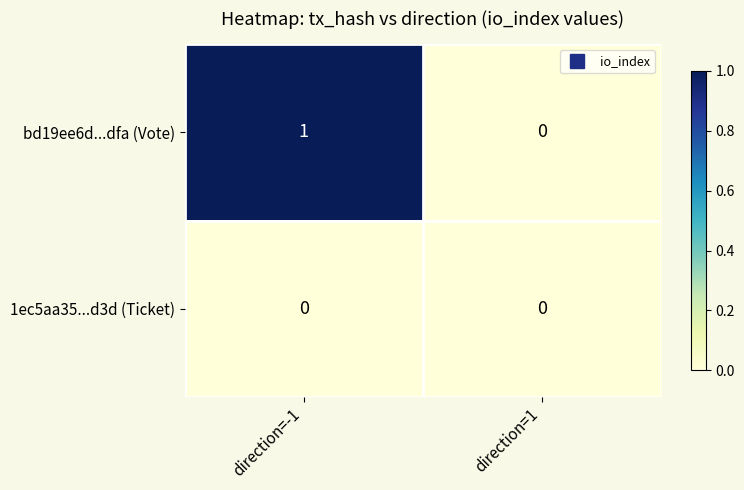

Between direction=-1 and direction=1, which series saw the biggest shift?

bd19ee6d...dfa (Vote)